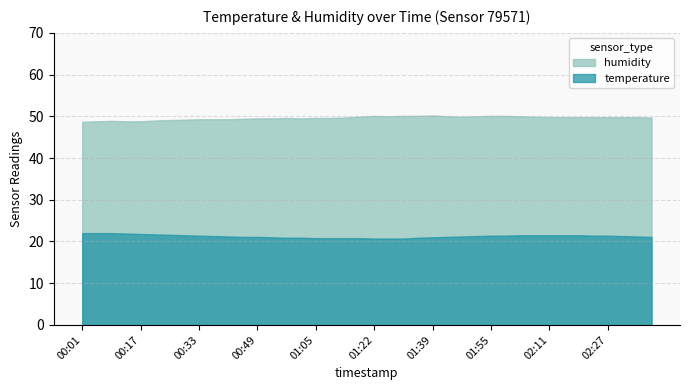

Which has a higher value, 00:33 or 01:09?

00:33